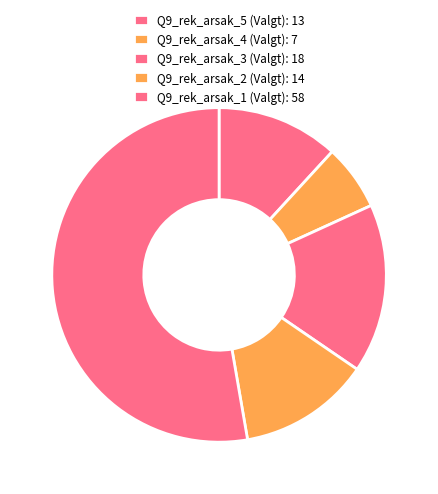

How many slices are in this pie chart?

5